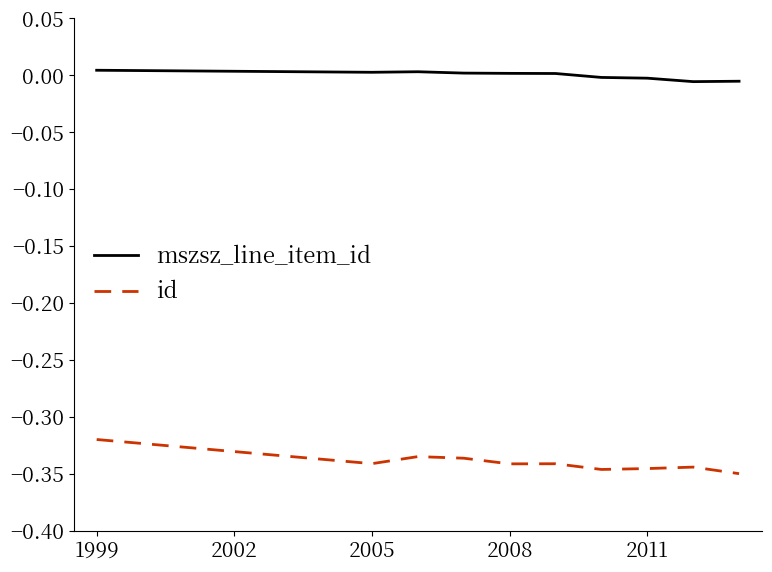

Does the chart have visible grid lines?

No